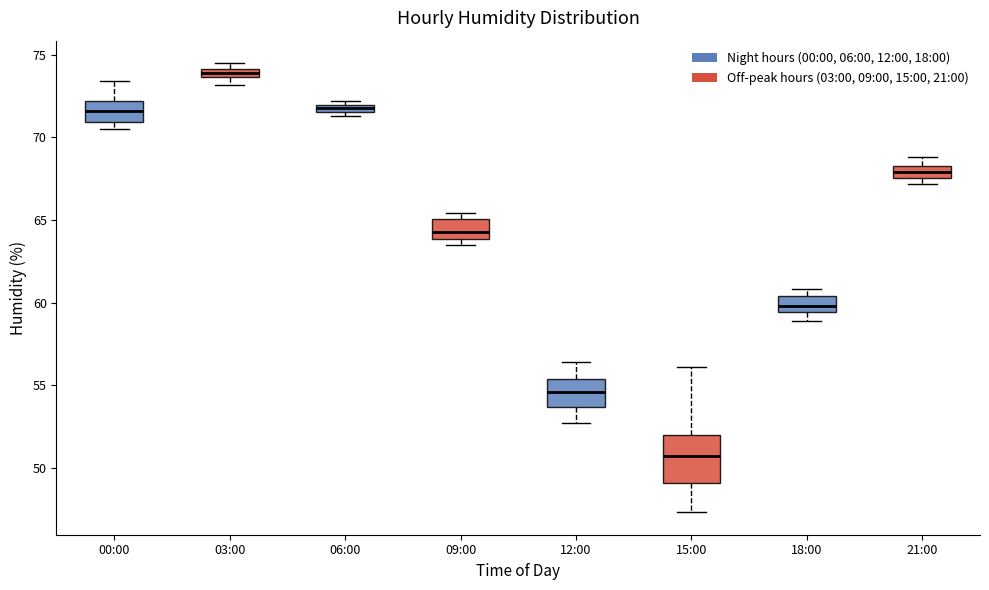

Which box is the tallest, from its lower edge to its upper edge?

15:00